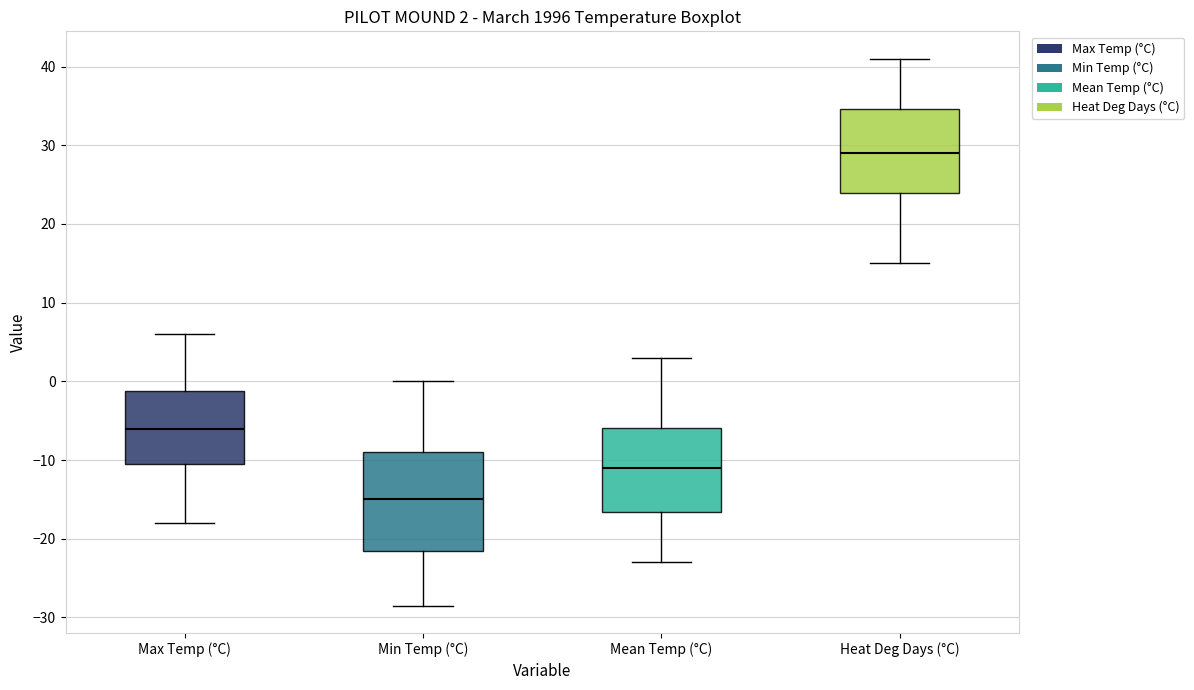

Which box's median line is the lowest?

Min Temp (°C)